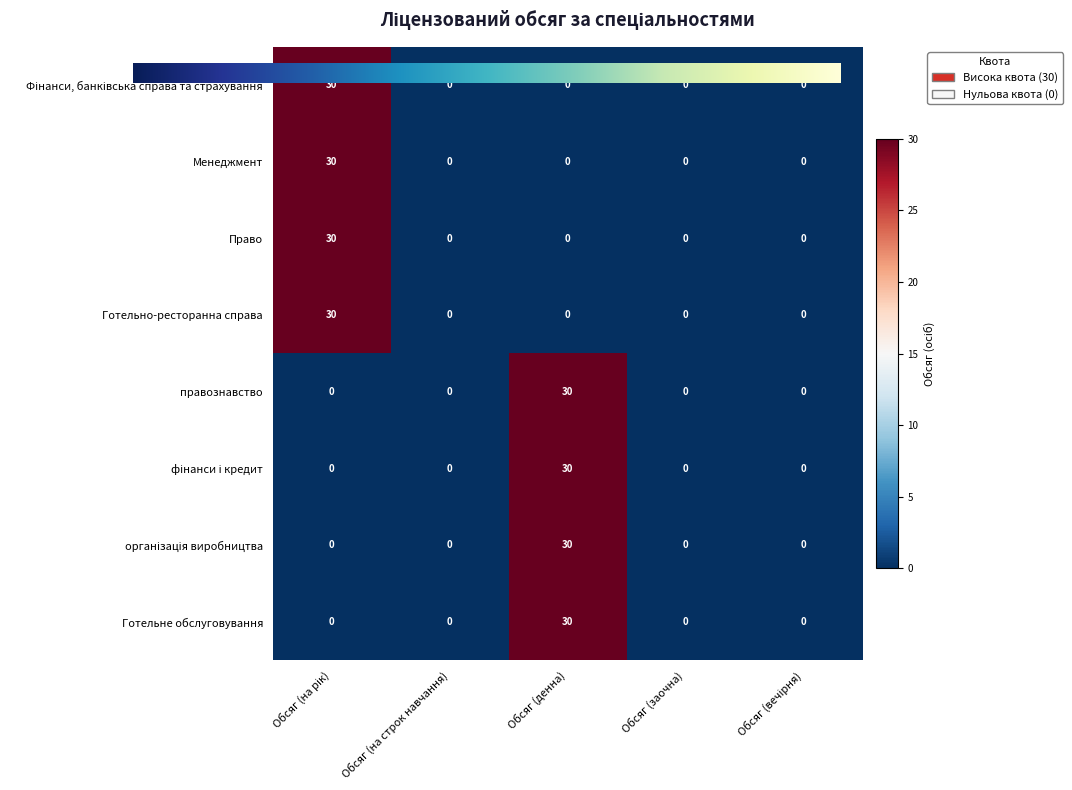

Is the value of Готельно-ресторанна справа at Обсяг (на строк навчання) greater than the value of Готельне обслуговування at Обсяг (денна)?

No